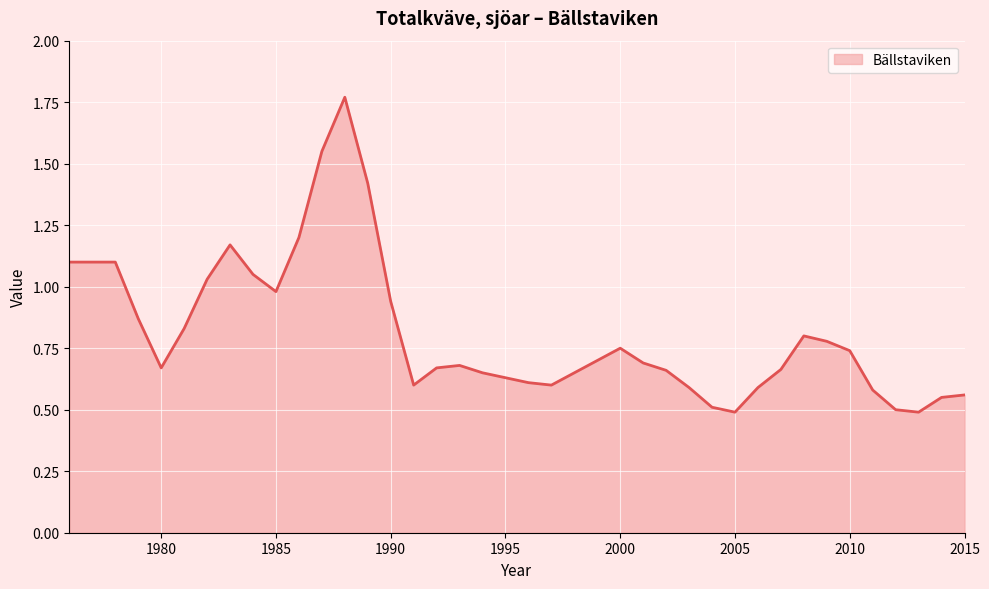

What is the smallest value displayed?

0.5